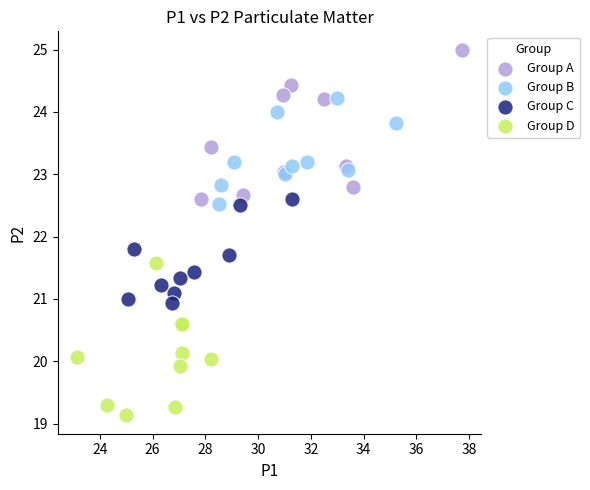

Which series reaches the maximum Y coordinate?

Group A